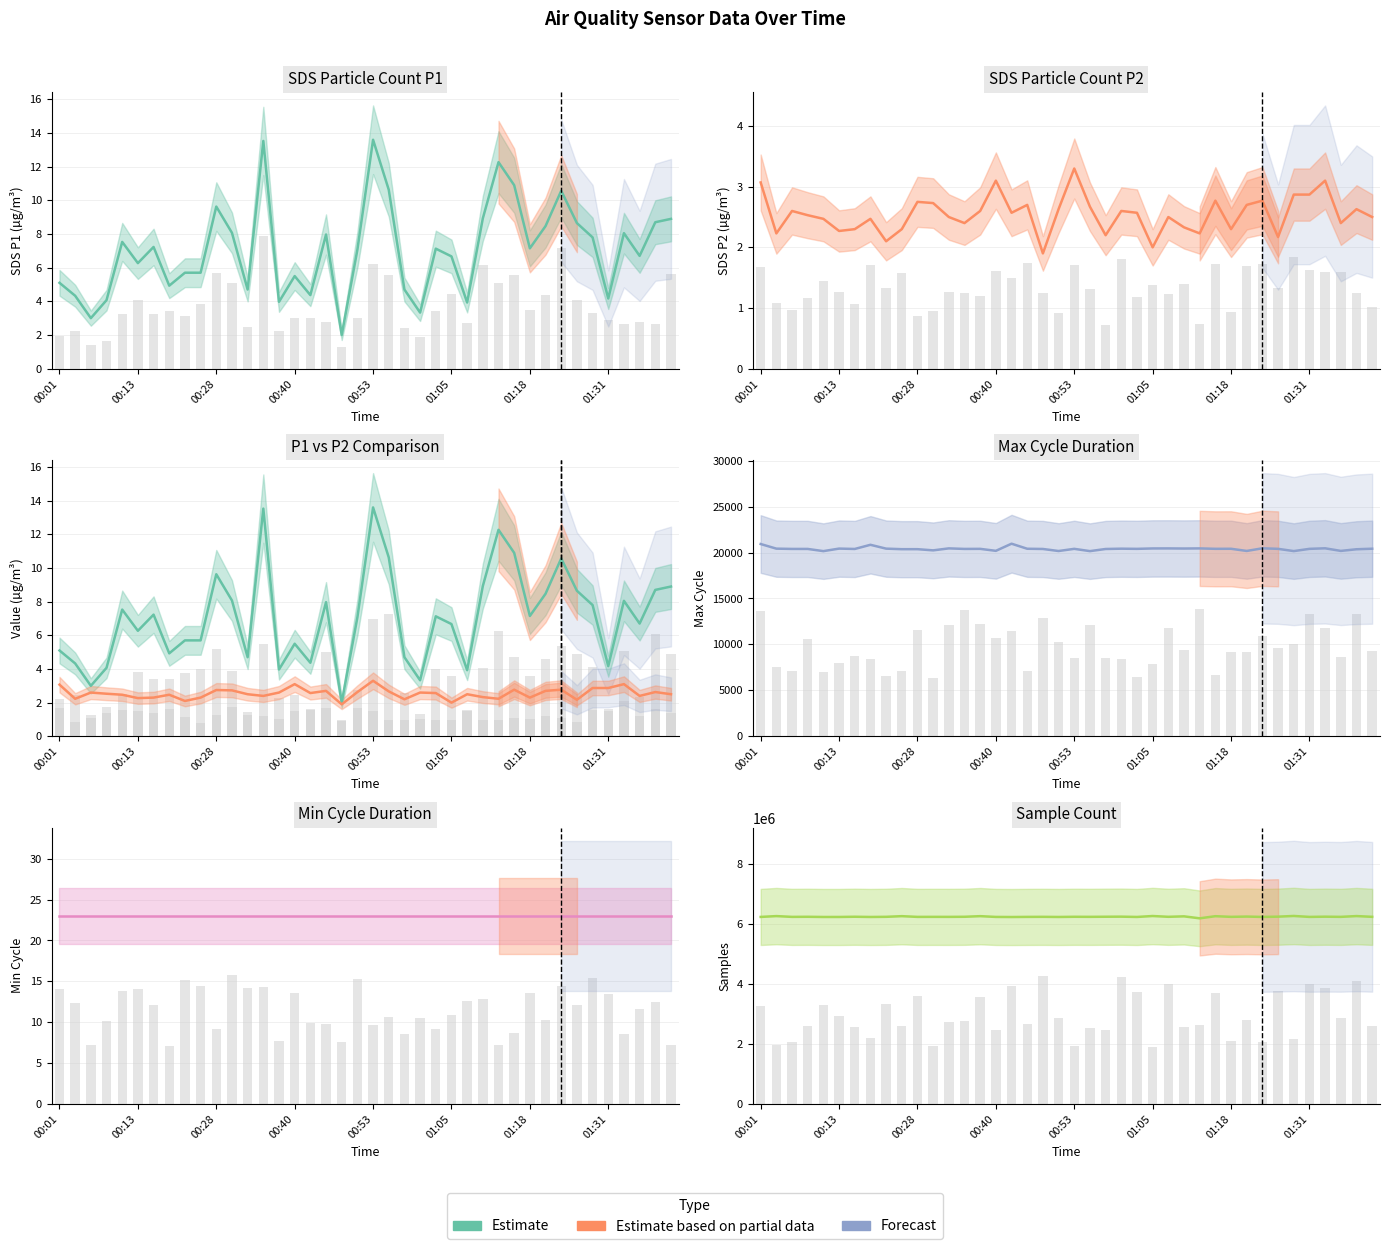

Rank the series by their maximum value, from highest to lowest.

Samples, Max_cycle, Min_cycle, SDS_P1, SDS_P2